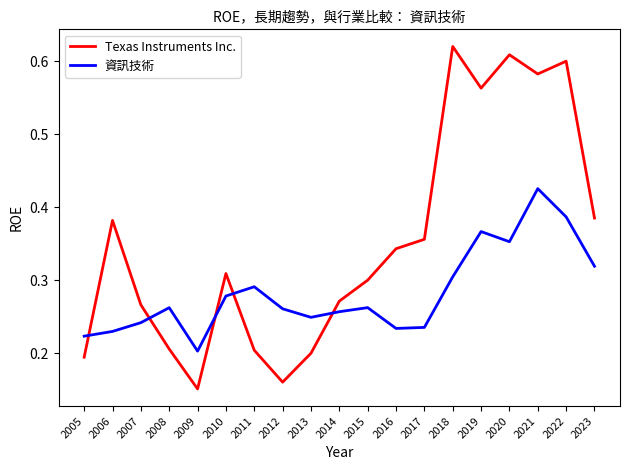

The value of Texas Instruments Inc. at 2016 is 0.3. True or false?

True